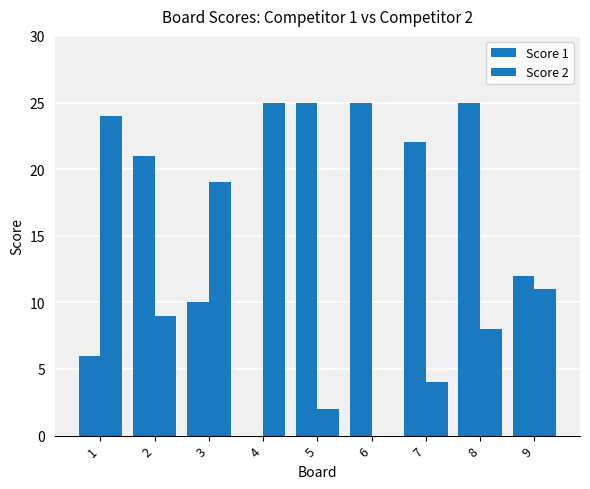

What is the sum of the Score 1 values at 2 and 1?

27